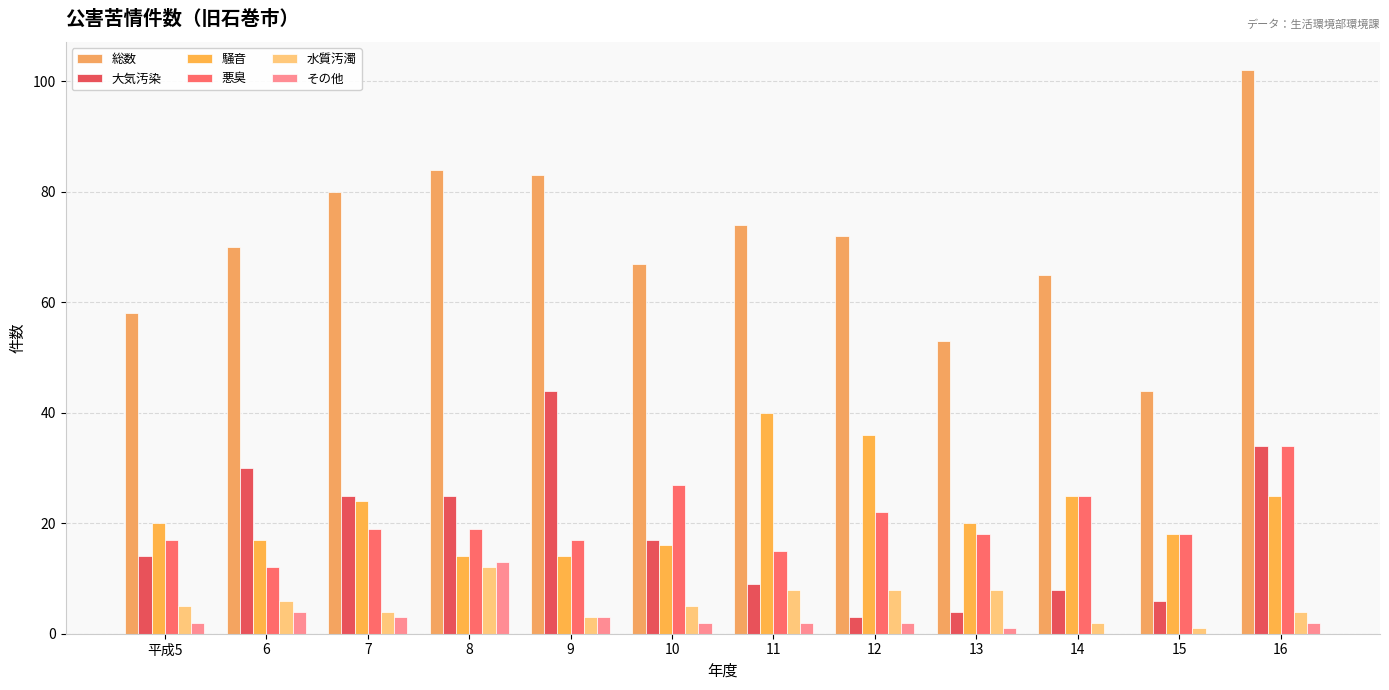

Are the bars horizontal?

No